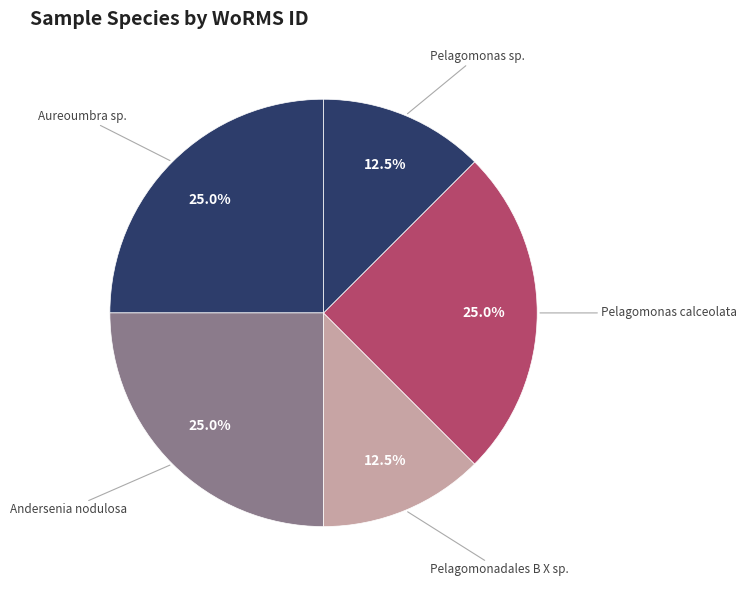

How many slices are in this pie chart?

5